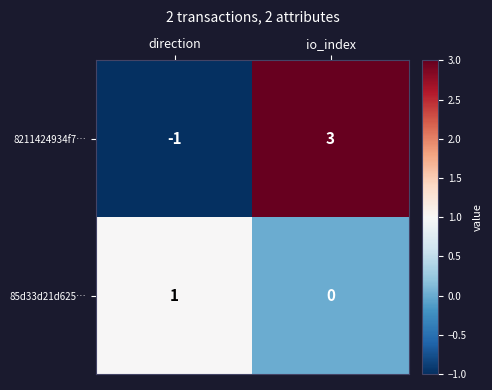

Which series changed the most between direction and io_index?

8211424934f7…